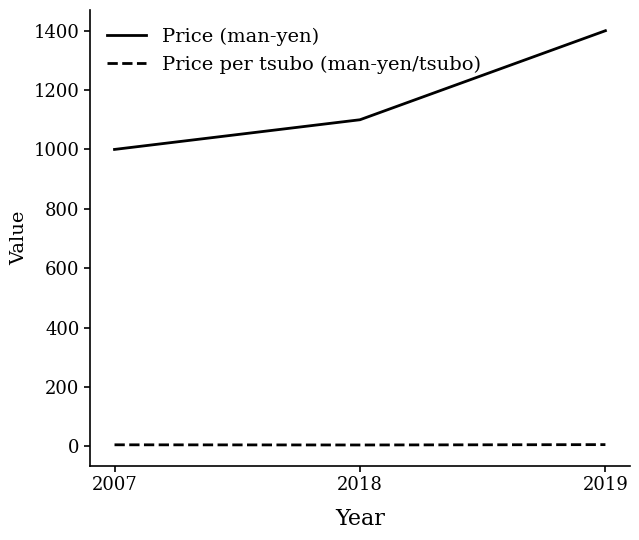

What is the difference between the Price per tsubo (man-yen/tsubo) values at 2019 and 2007?

0.6